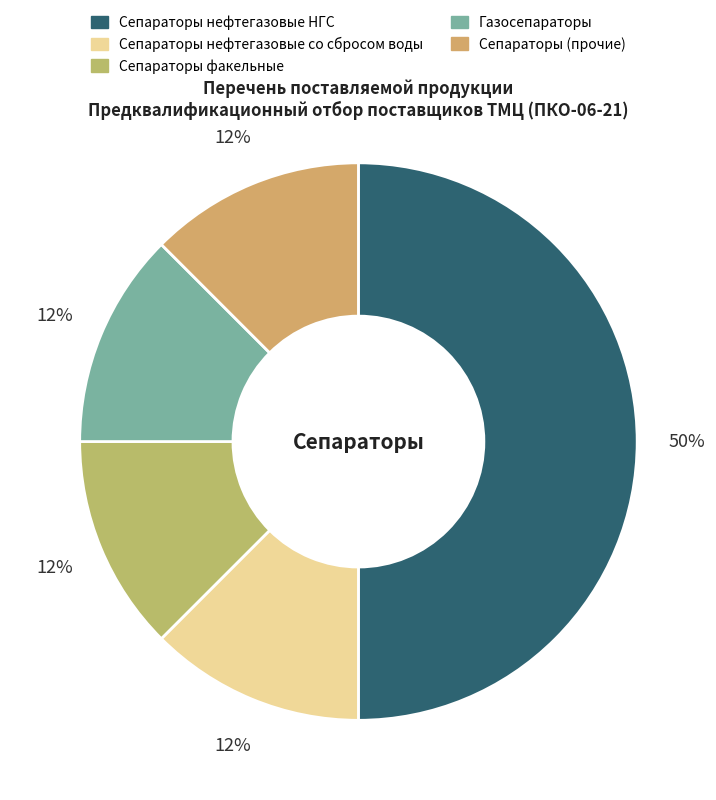

How many segments does this pie chart have?

5